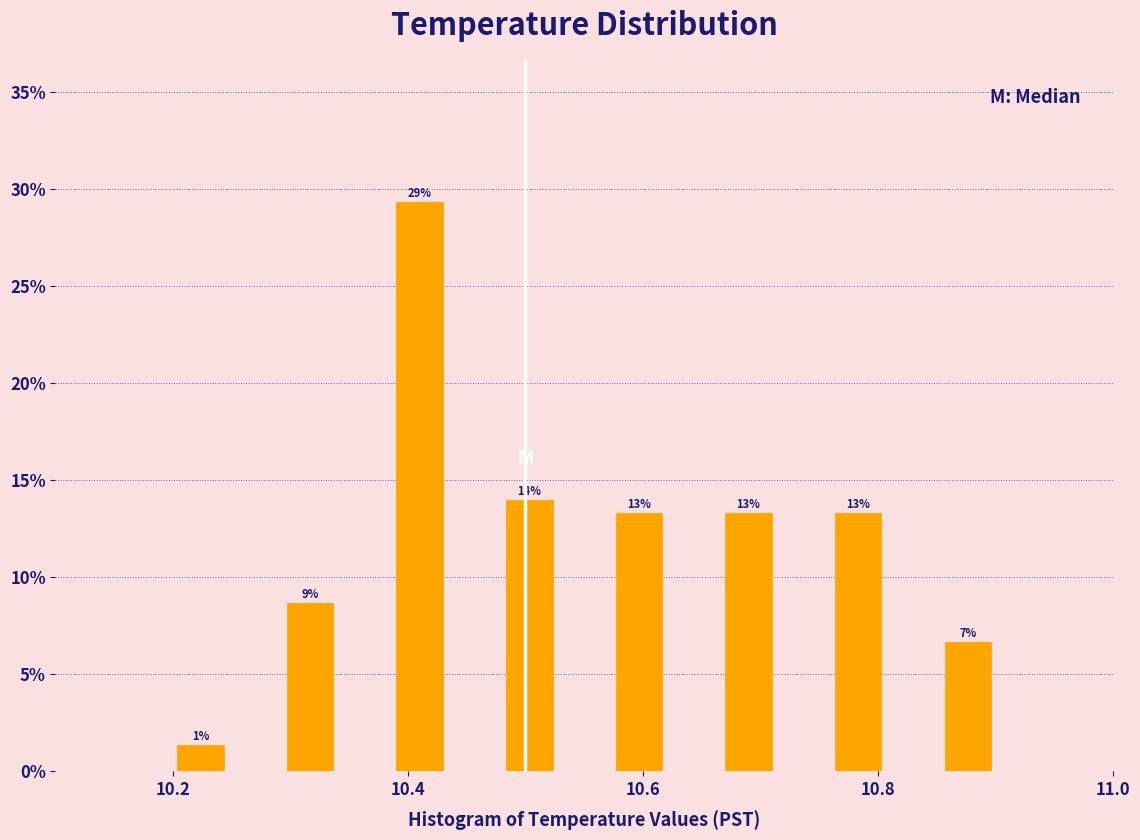

Read against the x-axis, roughly where is the centre of the tallest bar?

10.42